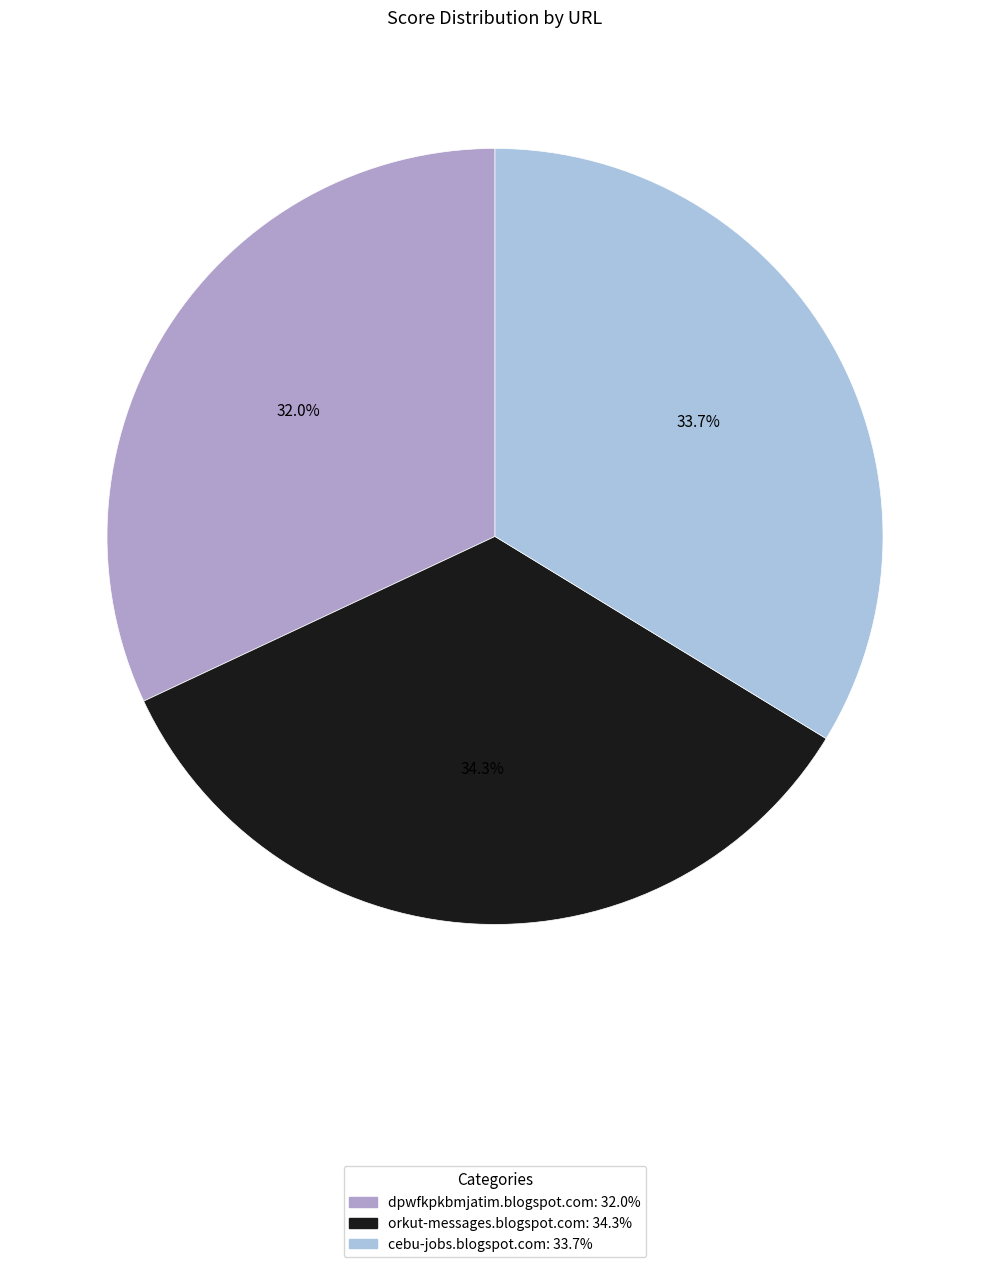

Which category has the smallest portion of the pie?

dpwfkpkbmjatim.blogspot.com